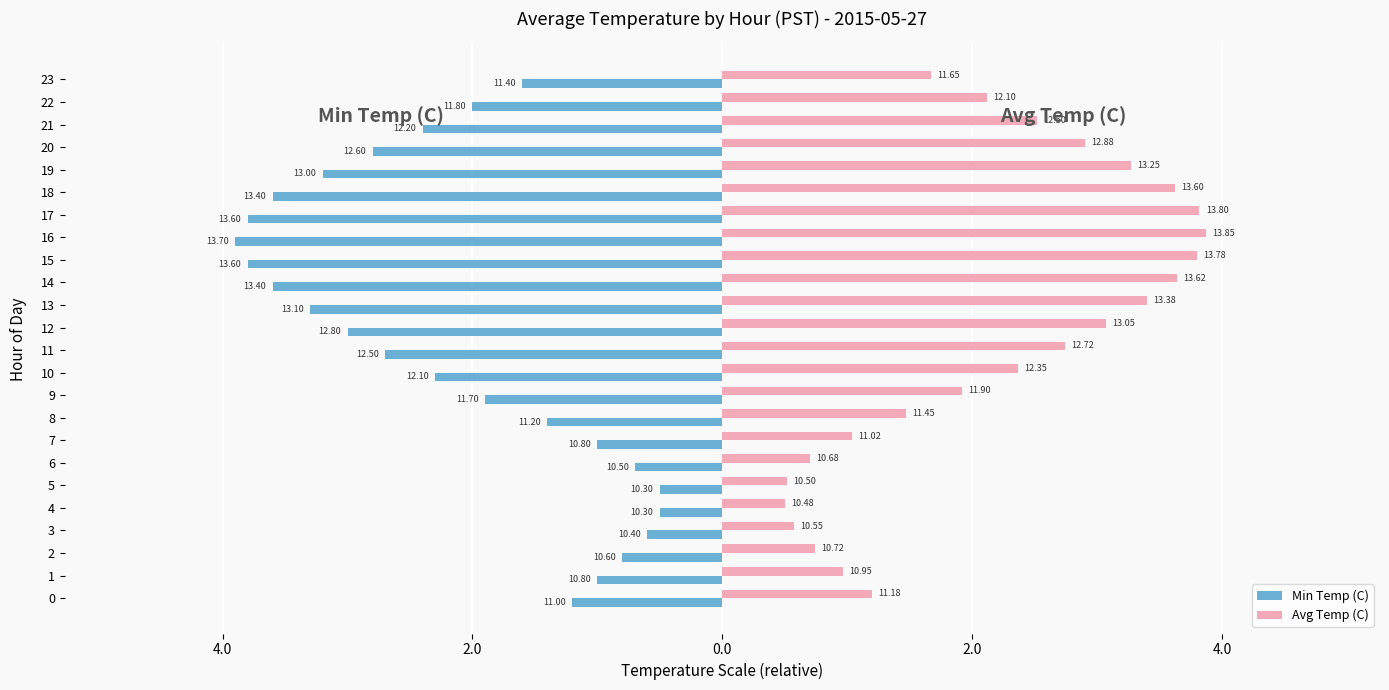

What is the sum of all Min Temp (C) values?

-51.6